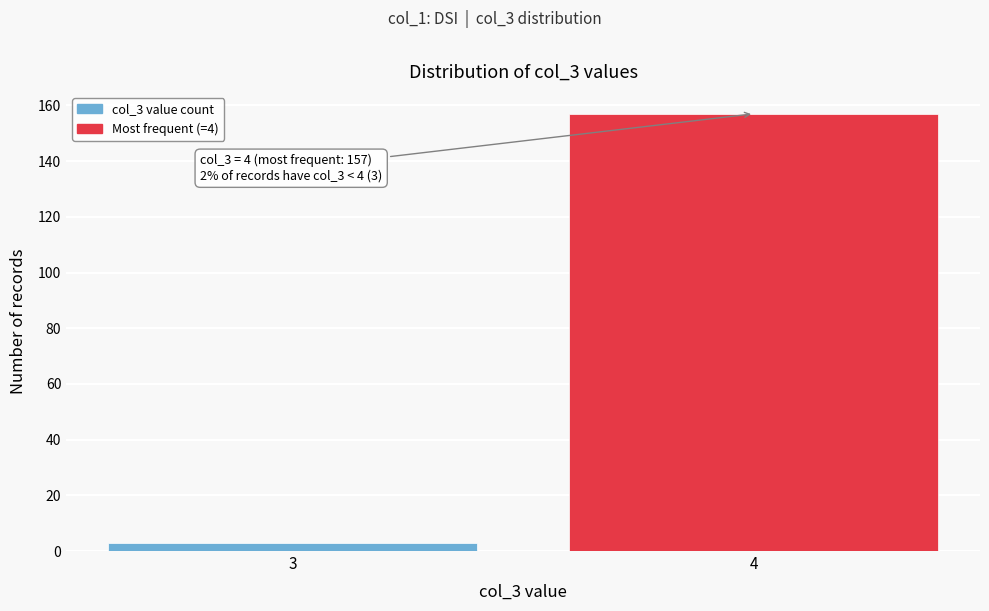

Reading right to left, transcribe all the data shown in this chart.

157	3